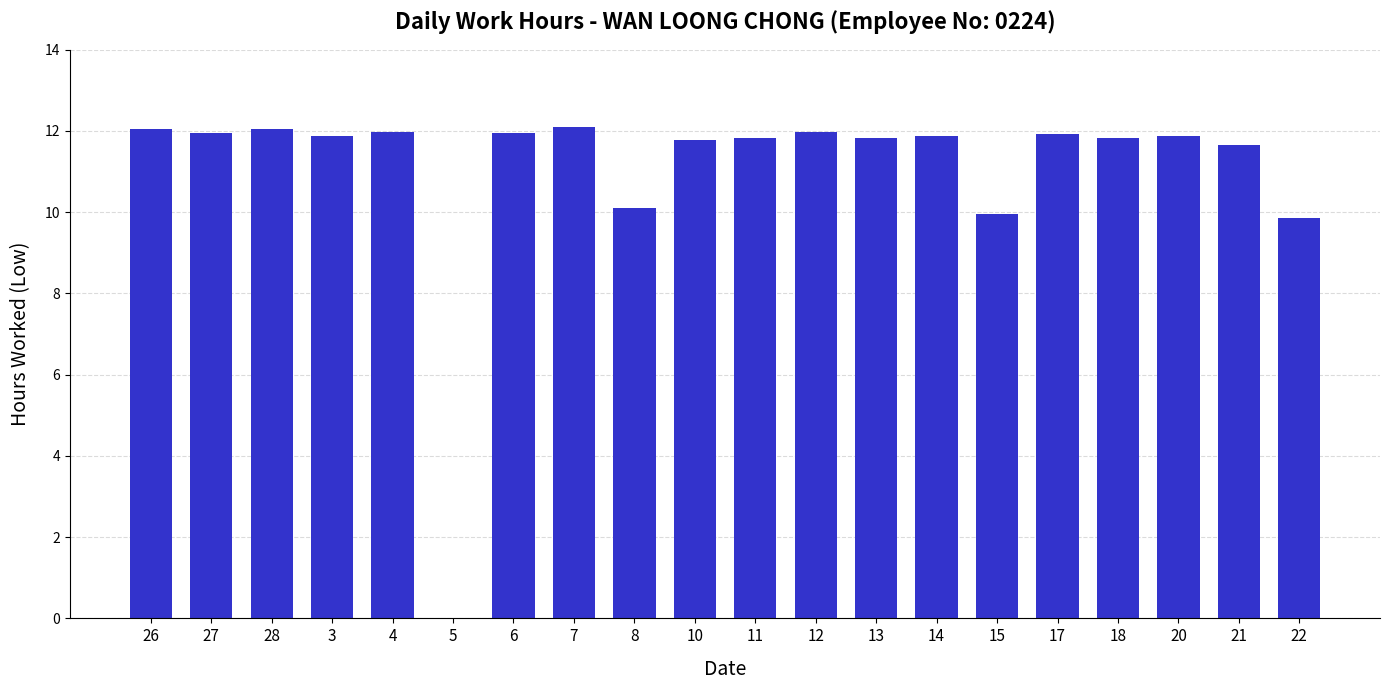

What is the greatest value displayed?

12.1